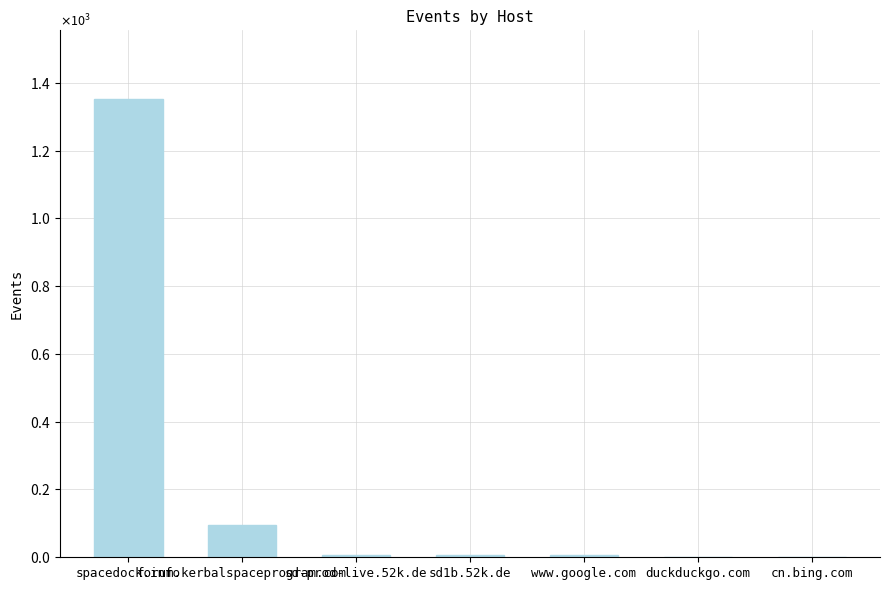

Rank the categories by value from lowest to highest.

duckduckgo.com, cn.bing.com, www.google.com, sd-prod-live.52k.de, sd1b.52k.de, forum.kerbalspaceprogram.com, spacedock.info